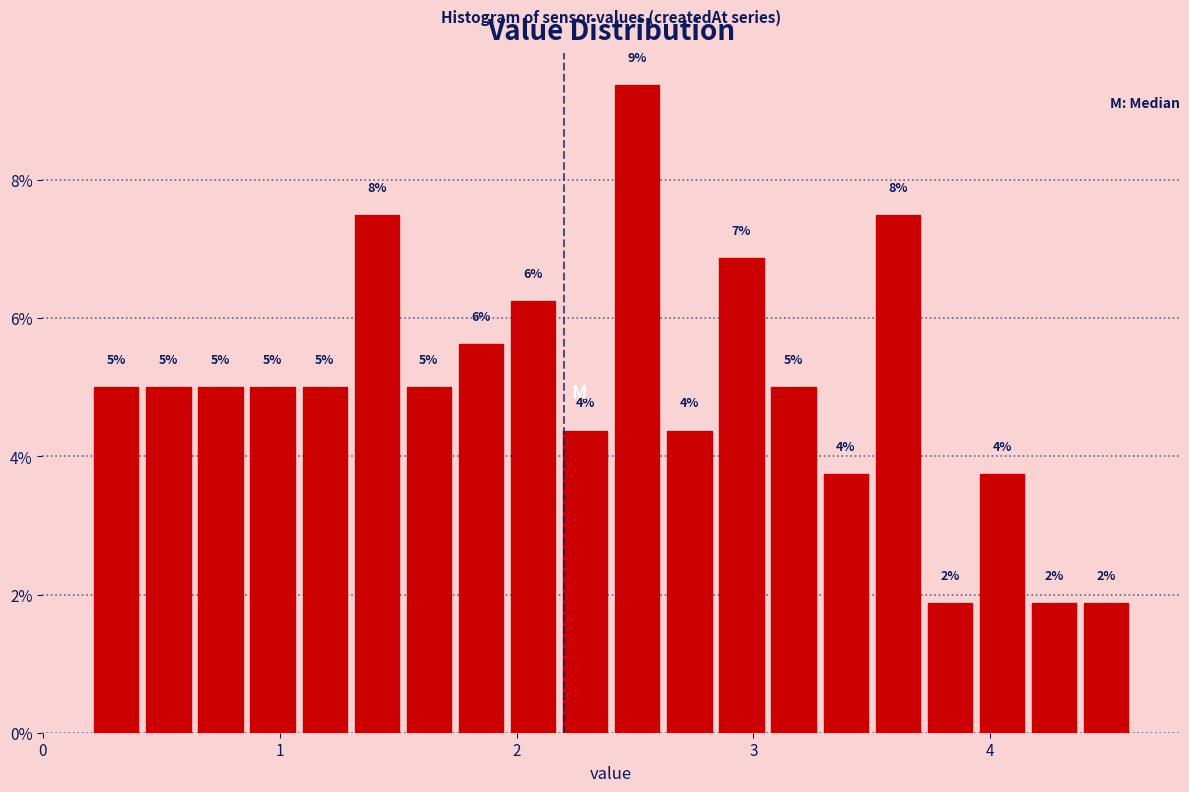

Read against the x-axis, roughly where is the centre of the tallest bar?

2.5